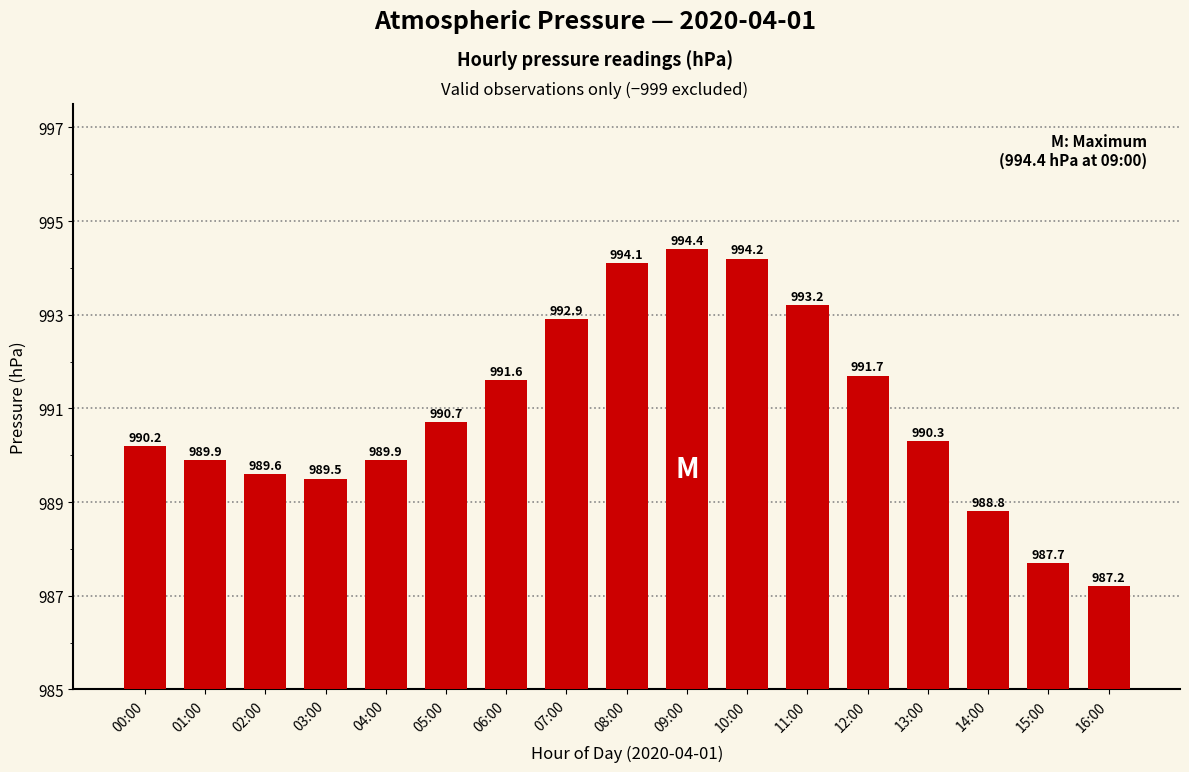

How many data points are above 5?

10